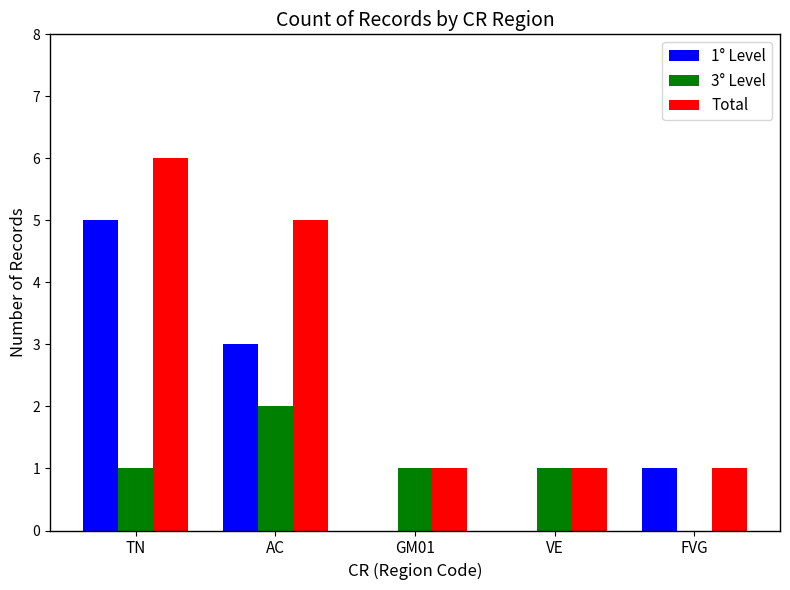

The value of 1° Level at GM01 is 0. True or false?

True